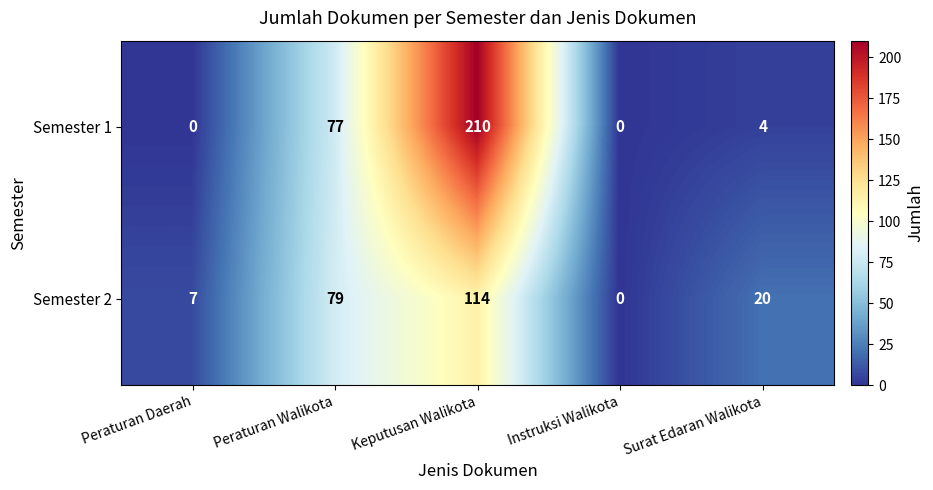

Reading left to right, list all the values displayed in this chart.

Semester 1: 0	77	210	0	4
Semester 2: 7	79	114	0	20